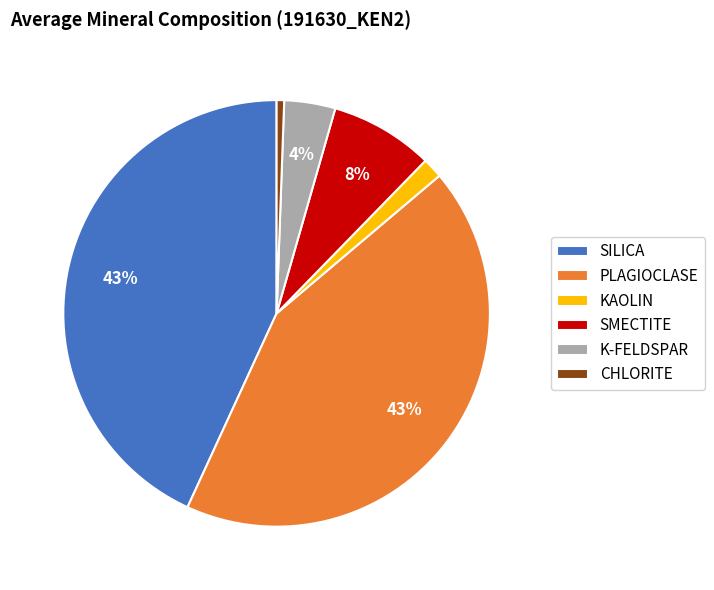

True or false: SMECTITE accounts for 20% of the total.

False